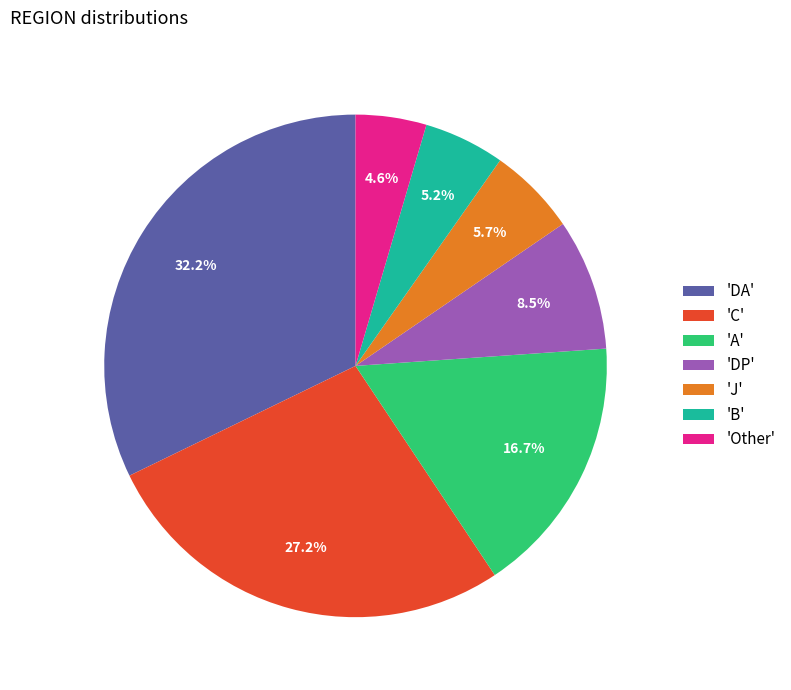

Is there any slice that represents more than half of the pie?

No